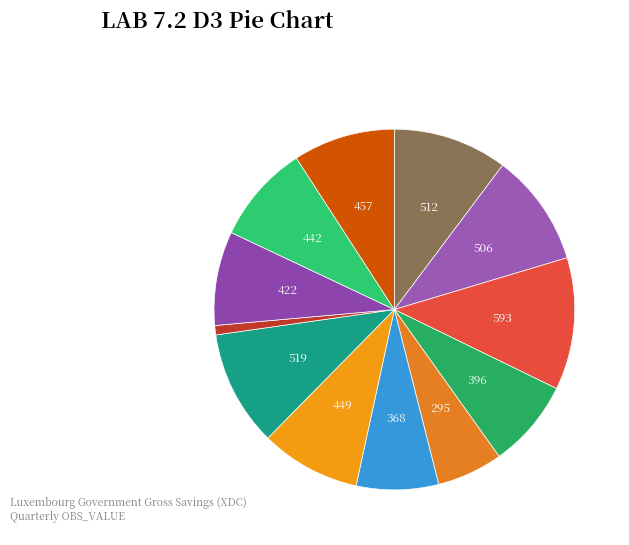

Rank the categories by value from highest to lowest.

2002-Q3, 2003-Q4, 2002-Q1, 2002-Q2, 2004-Q4, 2003-Q3, 2004-Q3, 2004-Q2, 2002-Q4, 2003-Q2, 2003-Q1, 2004-Q1